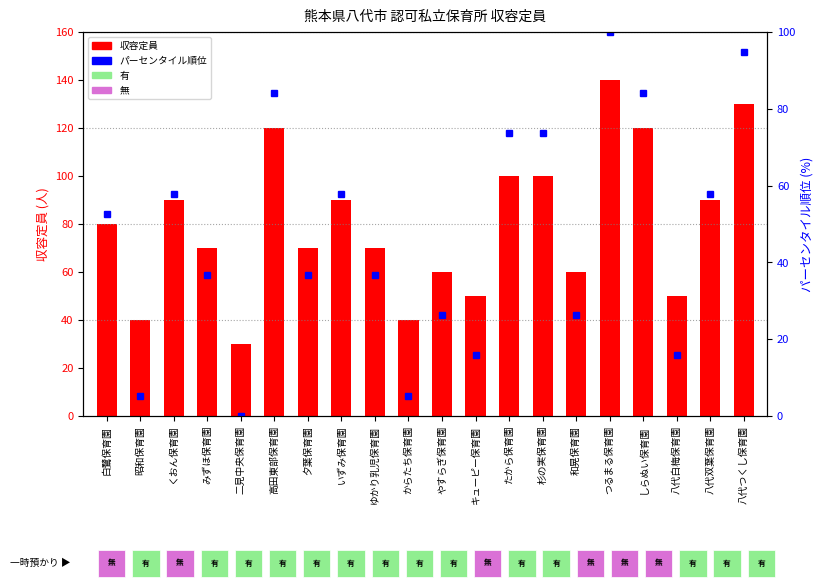

How many data points in 収容定員 are less than 80?

10